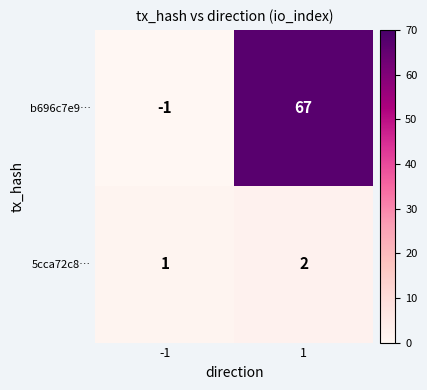

Which category has the highest value across all series?

1